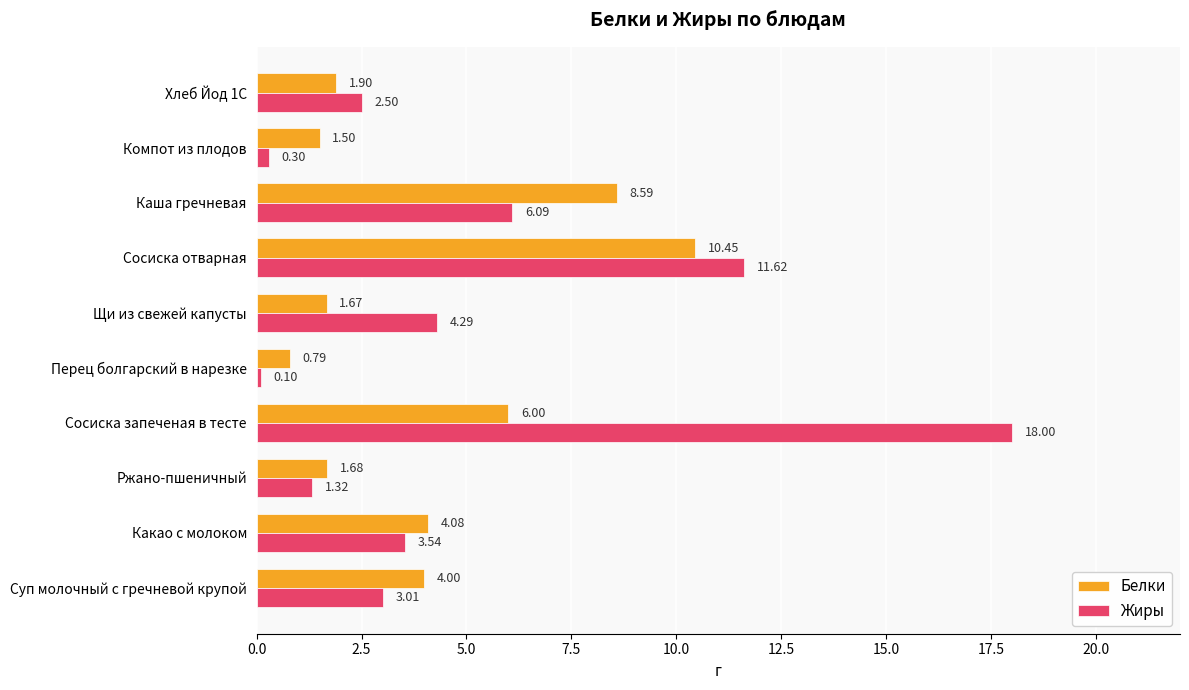

Where is Жиры nearest to the value 9?

Сосиска отварная